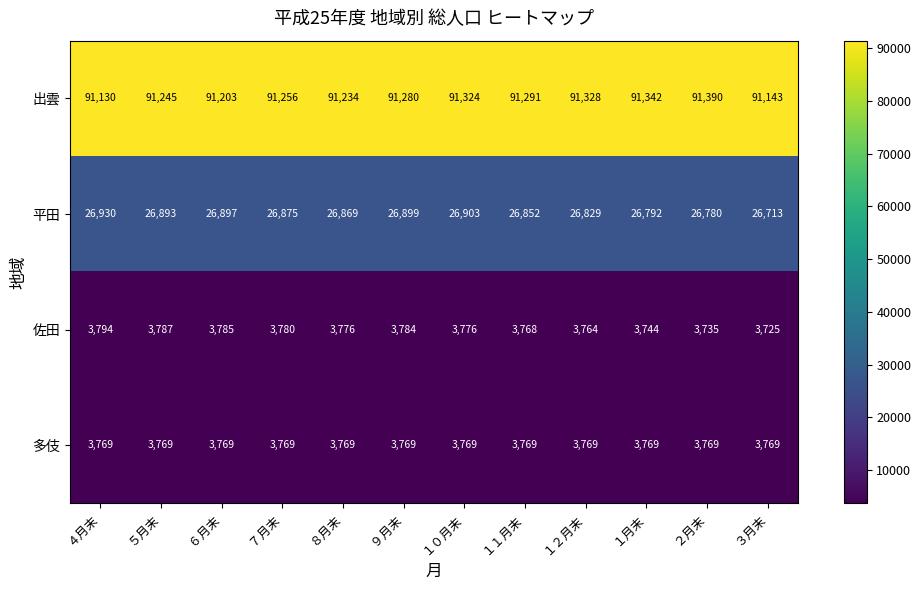

The 佐田 series shows 3768 at １１月末. True or false?

True